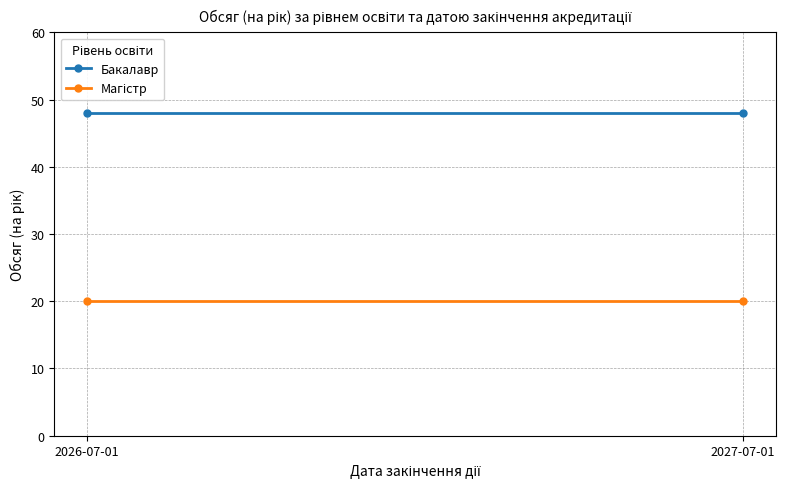

Reading left to right, list all the values displayed in this chart.

Бакалавр: 48	48
Магістр: 20	20